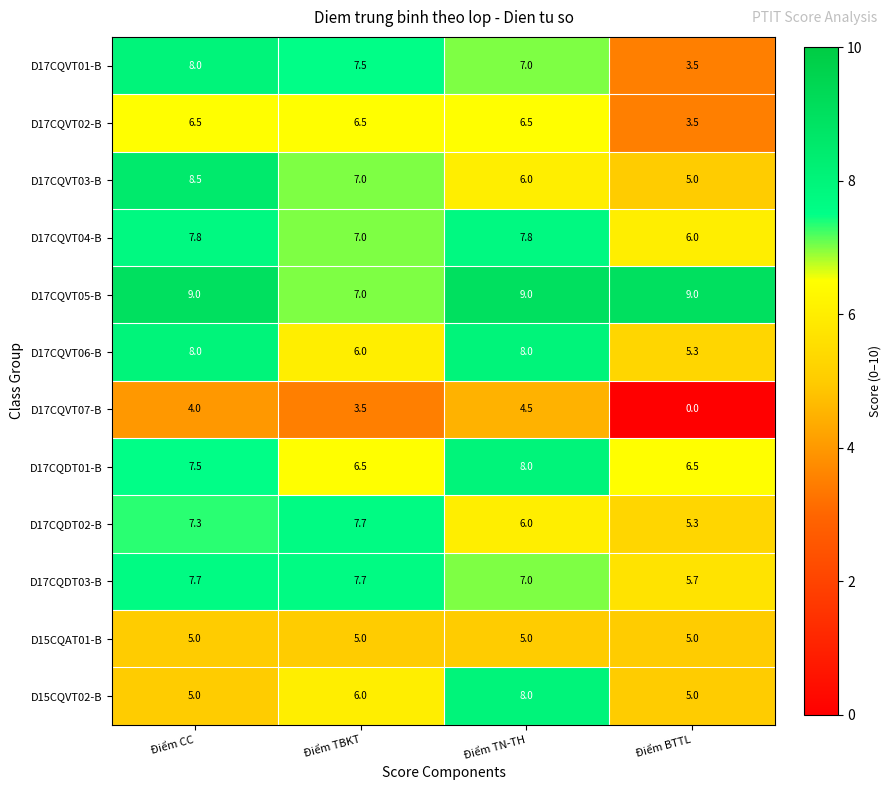

What is the difference between the maximum and minimum values in the D17CQVT05-B series?

2.0